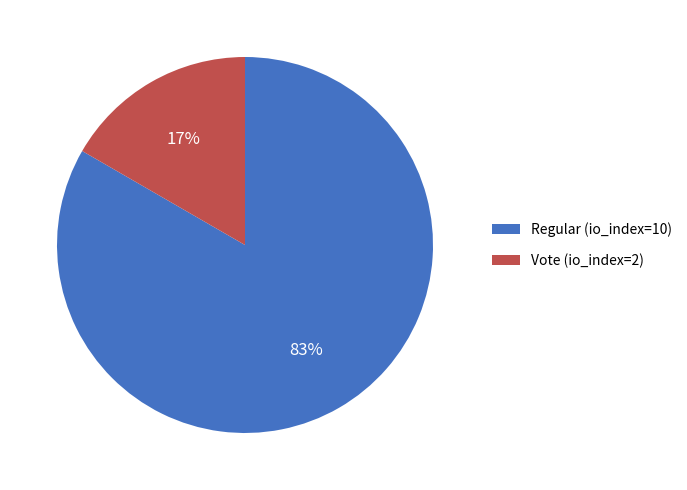

Rank the categories by value from lowest to highest.

Vote (io_index=2), Regular (io_index=10)